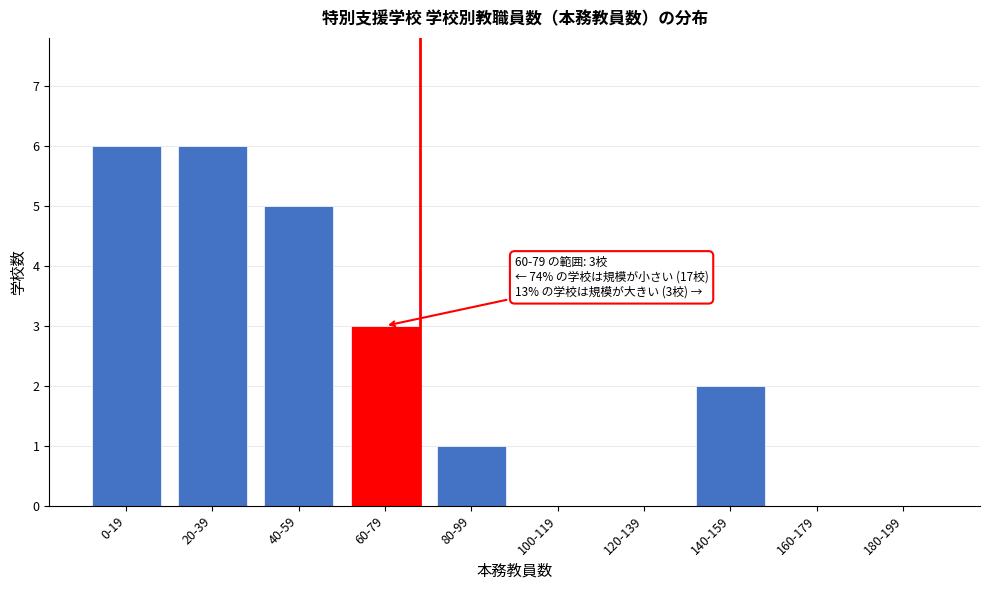

Reading left to right, list all the values displayed in this chart.

0-19=6	20-39=6	40-59=5	60-79=3	80-99=1	100-119=0	120-139=0	140-159=2	160-179=0	180-199=0